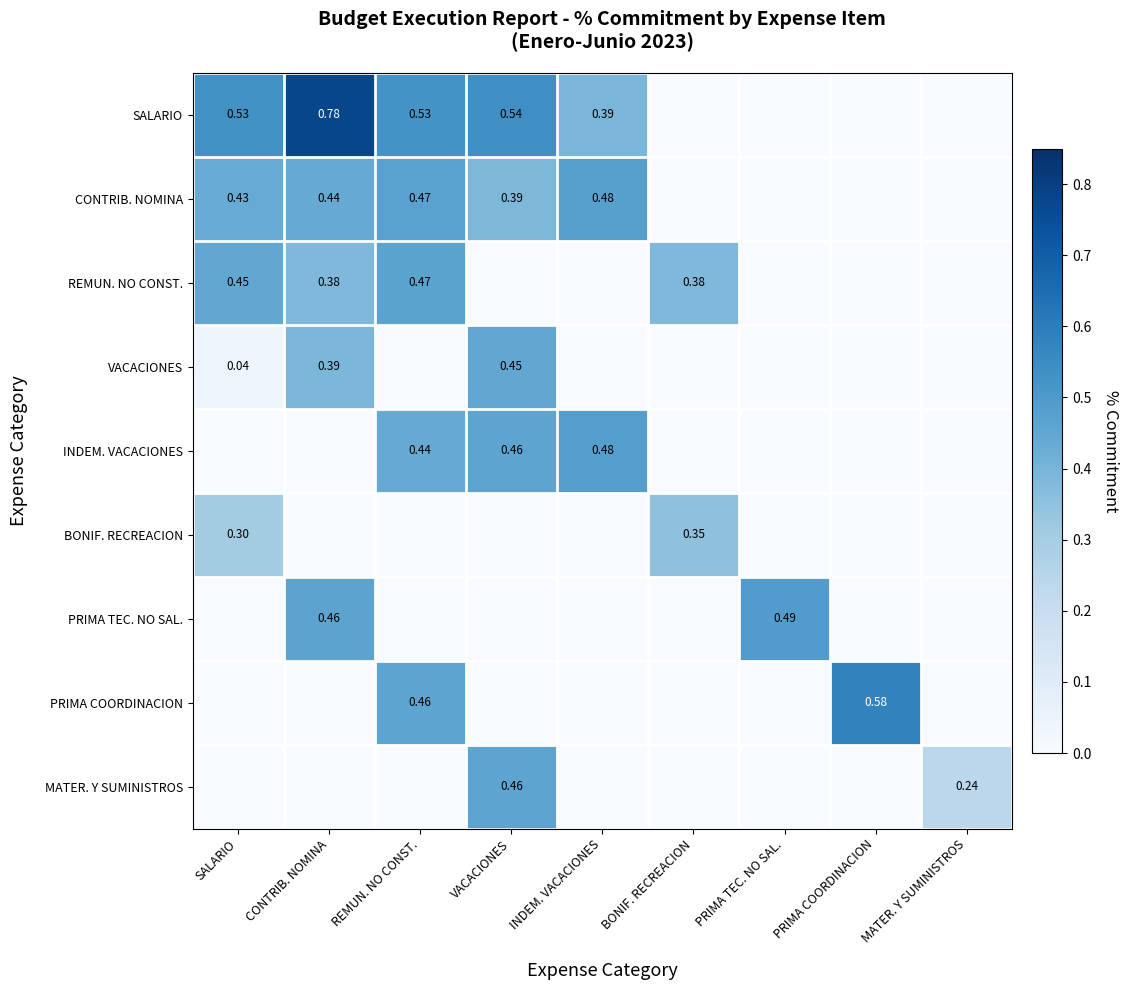

At which category is the sum across all series the highest?

CONTRIB. NOMINA